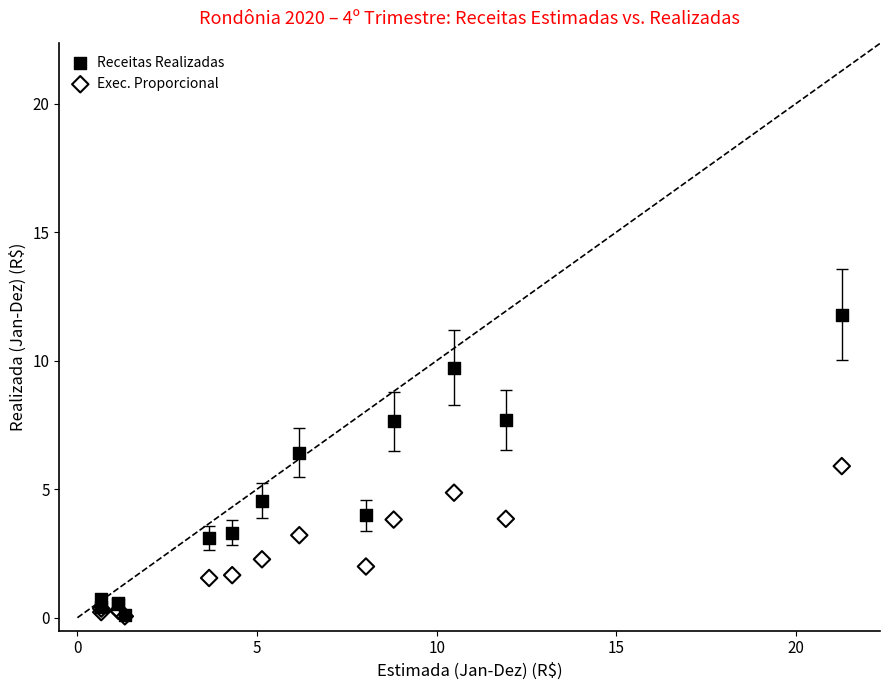

What are all the series names shown in the legend?

Receitas Realizadas, Exec. Proporcional